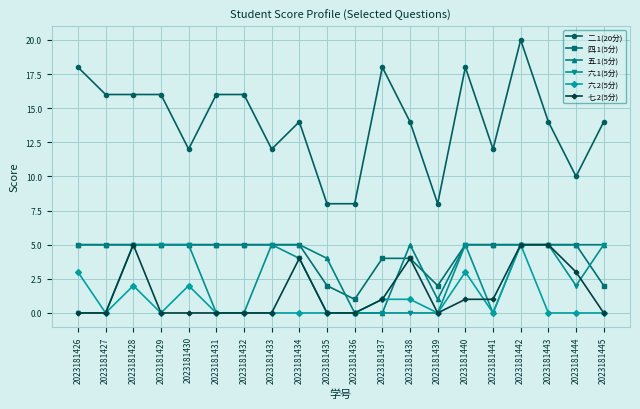

Which series has the widest spread of values?

二.1(20分)